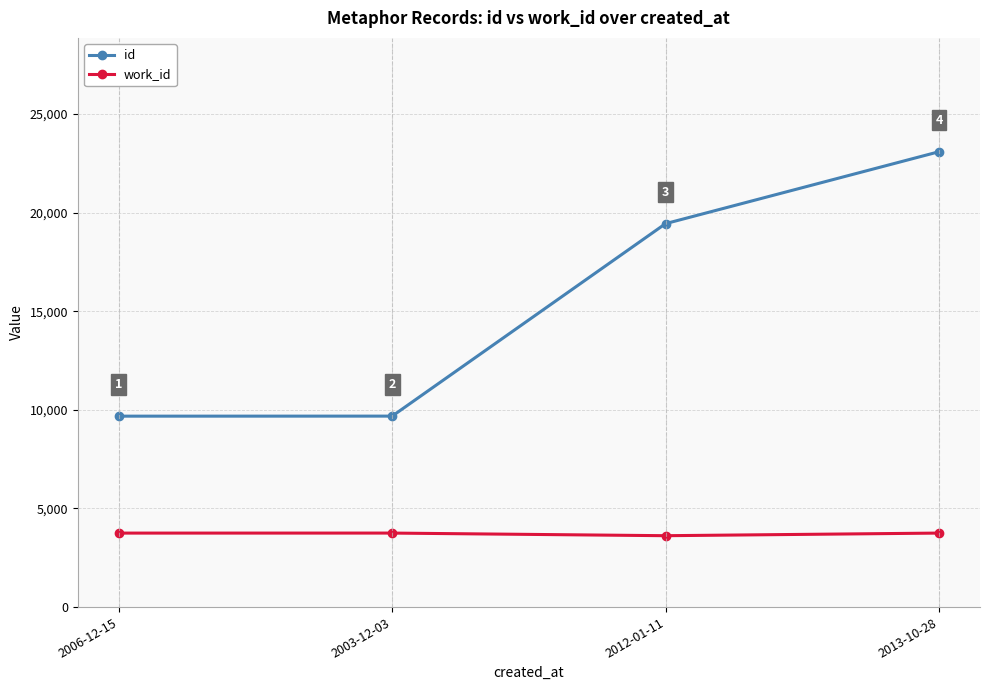

Is it true that id equals 10817 at 2012-01-11?

False